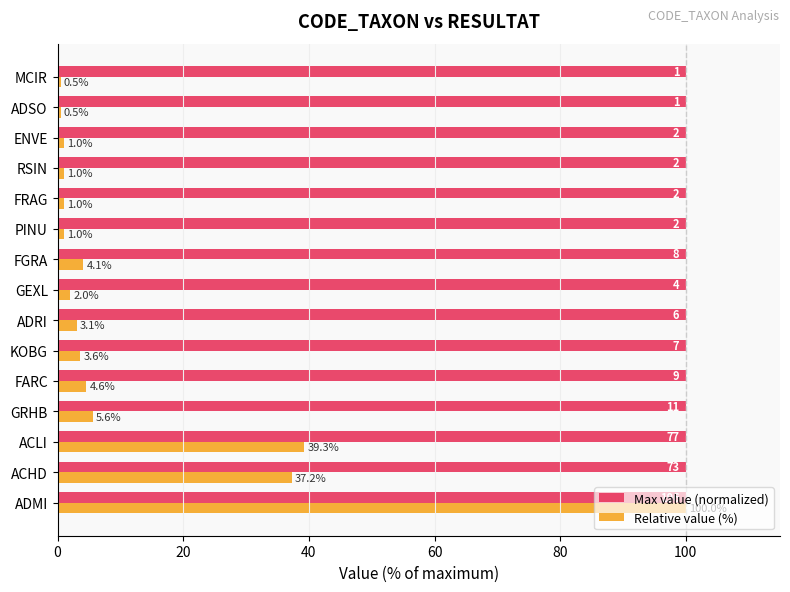

What is the difference between the maximum and minimum values in the Relative value (%) series?

99.5